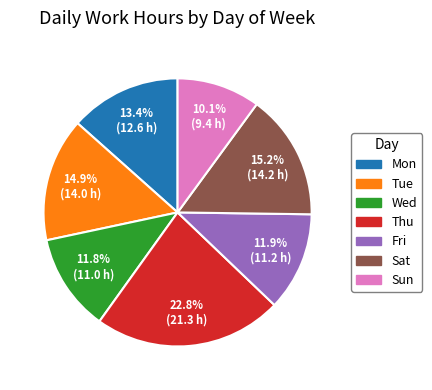

True or false: Sat accounts for 15% of the total.

True